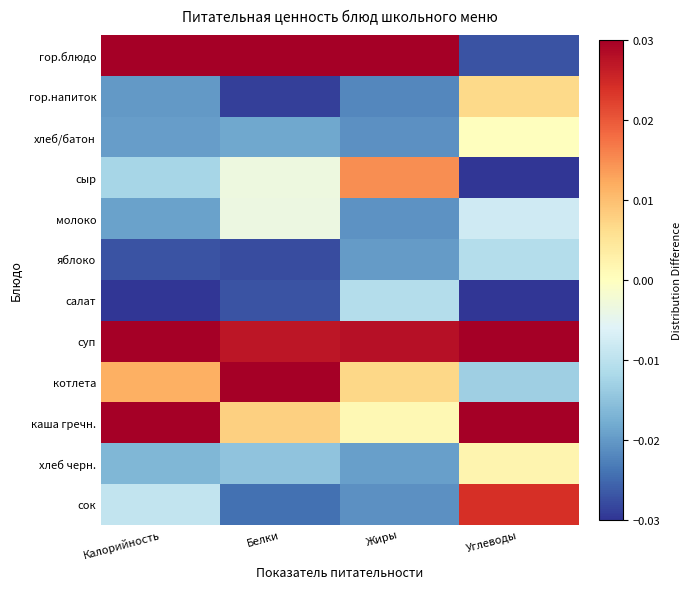

At which category is the sum across all series the highest?

Калорийность